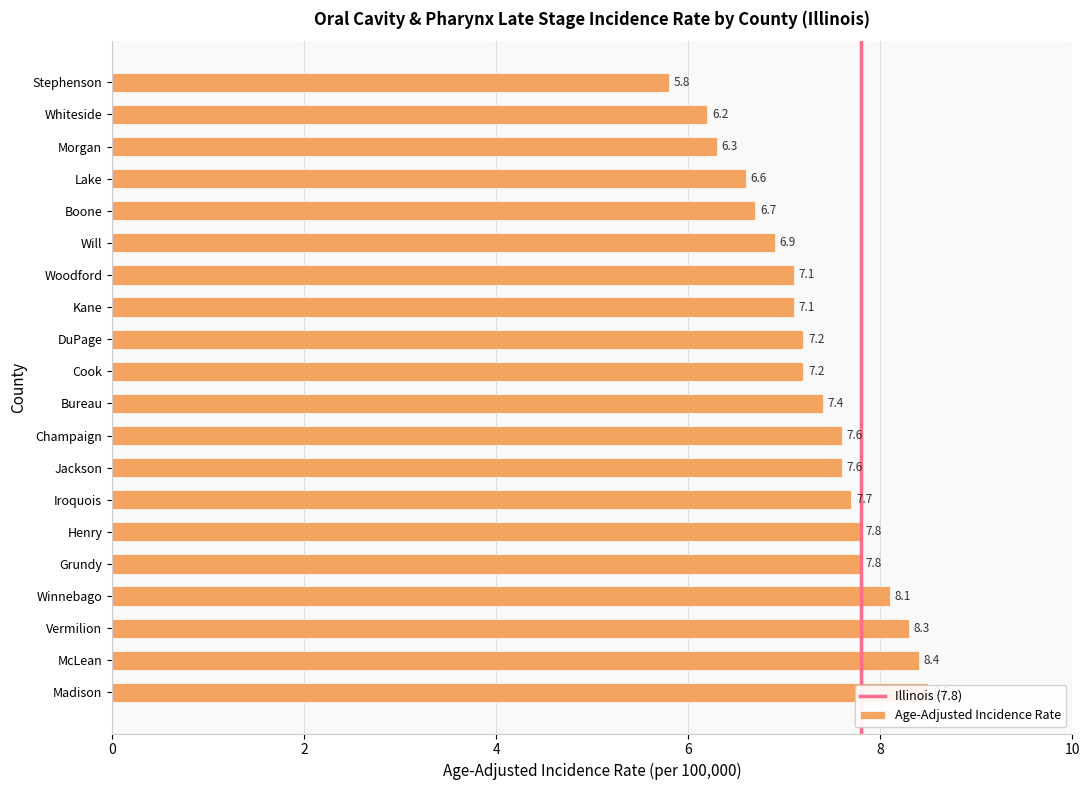

How many data points are less than 7?

6